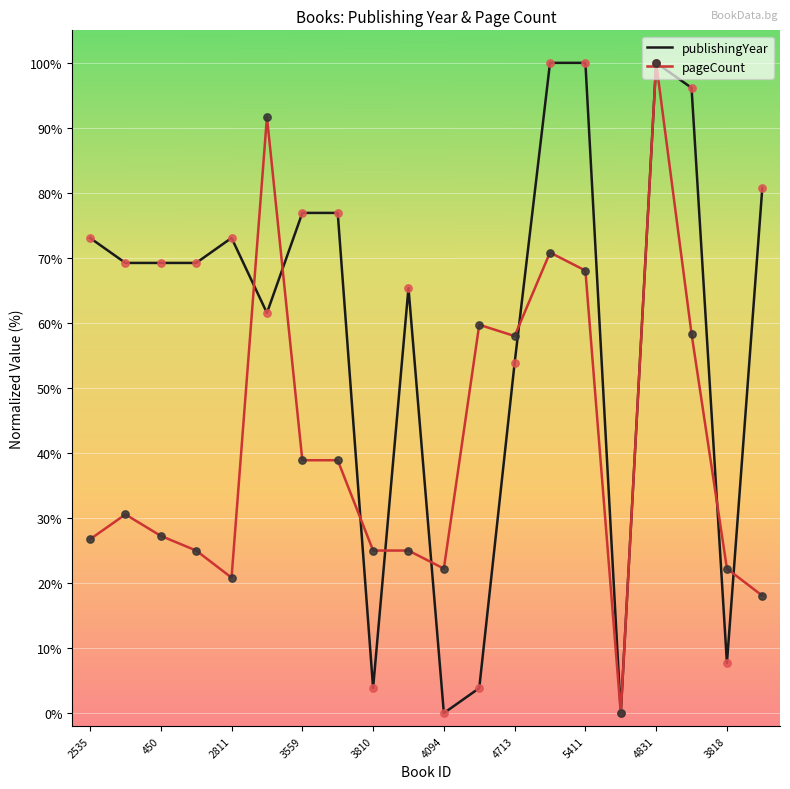

Which series has the widest spread of values?

publishingYear